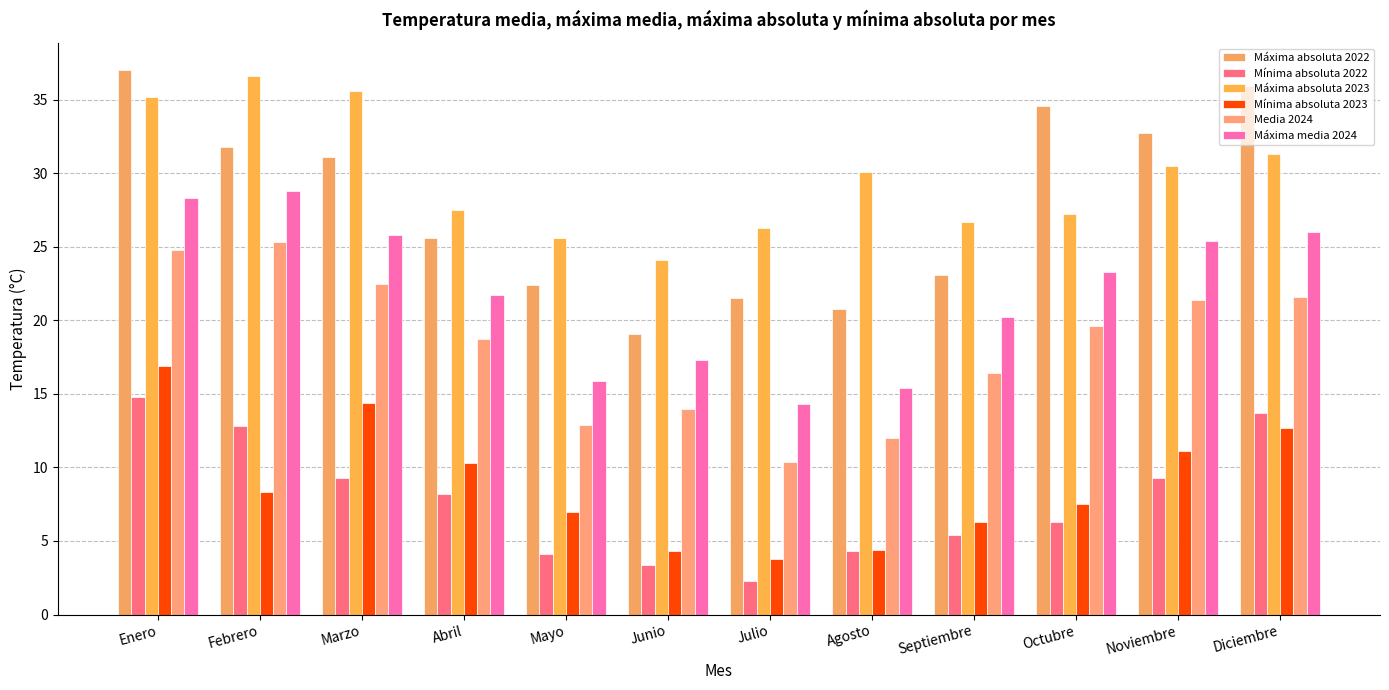

Where does the Máxima absoluta 2022 series first go above 31?

Enero